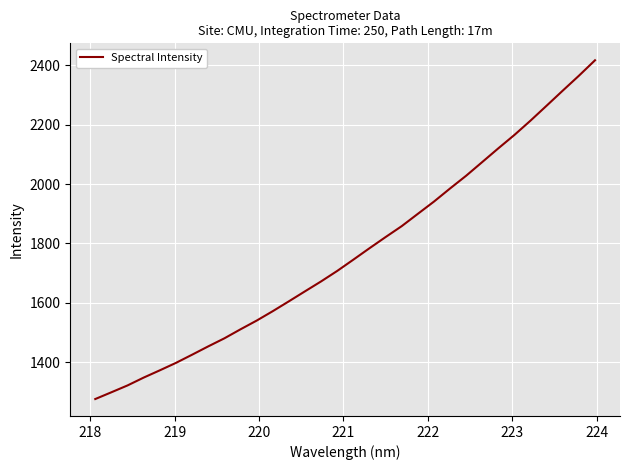

What is the difference between the maximum and minimum values?

1141.7